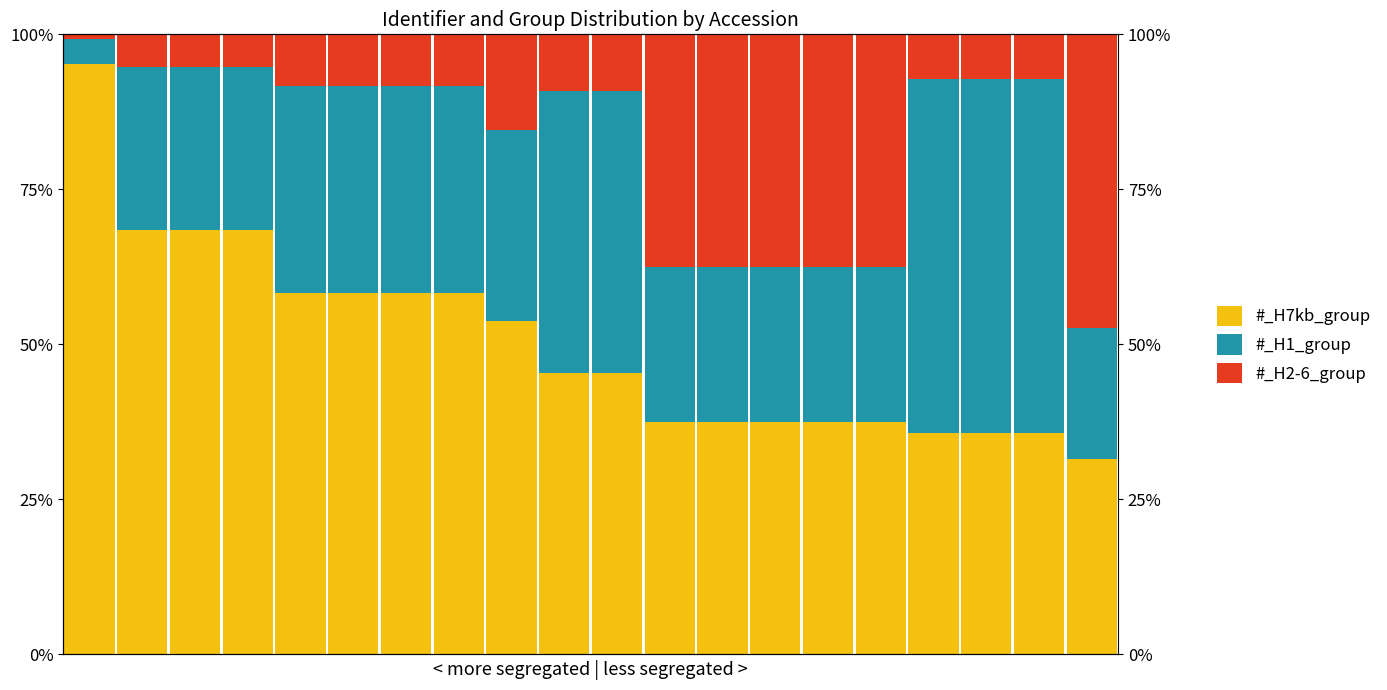

Reading left to right, list all the values displayed in this chart.

#_H7kb_group: 0=95.2	1=68.4	2=68.4	3=68.4	4=58.3	5=58.3	6=58.3	7=58.3	8=53.8	9=45.5	10=45.5	11=37.5	12=37.5	13=37.5	14=37.5	15=37.5	16=35.7	17=35.7	18=35.7	19=31.6
#_H1_group: 0=4.0	1=26.3	2=26.3	3=26.3	4=33.3	5=33.3	6=33.3	7=33.3	8=30.8	9=45.5	10=45.5	11=25.0	12=25.0	13=25.0	14=25.0	15=25.0	16=57.1	17=57.1	18=57.1	19=21.1
#_H2-6_group: 0=0.8	1=5.3	2=5.3	3=5.3	4=8.3	5=8.3	6=8.3	7=8.3	8=15.4	9=9.1	10=9.1	11=37.5	12=37.5	13=37.5	14=37.5	15=37.5	16=7.1	17=7.1	18=7.1	19=47.4